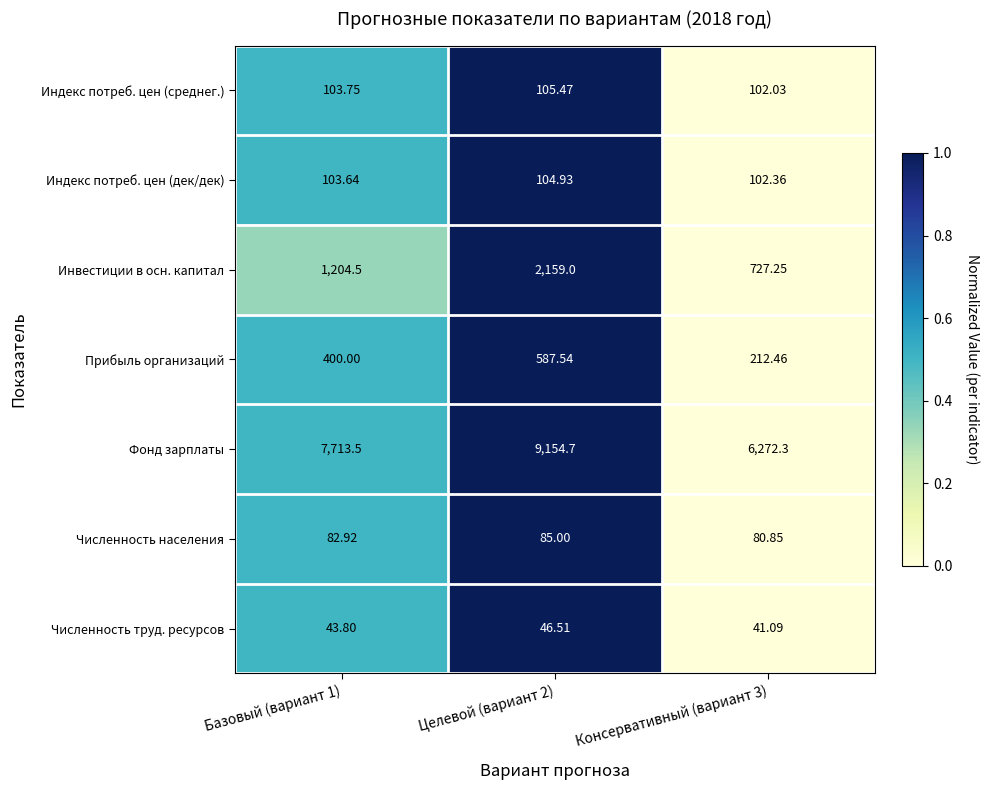

At which category is the sum across all series the highest?

Целевой (вариант 2)